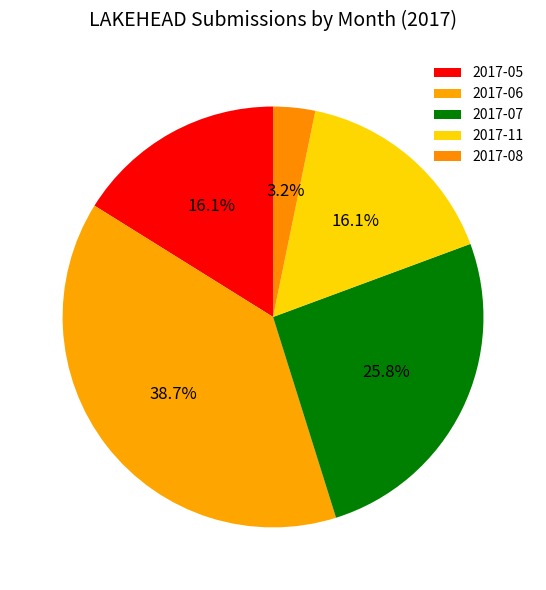

Does 2017-11 account for over 50% of the chart?

No